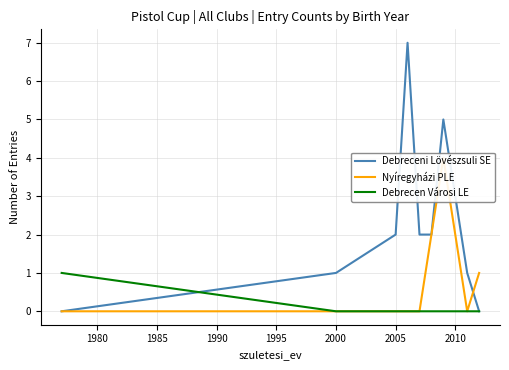

Rank the series by their maximum value, from lowest to highest.

Debrecen Városi LE, Nyíregyházi PLE, Debreceni Lövészsuli SE